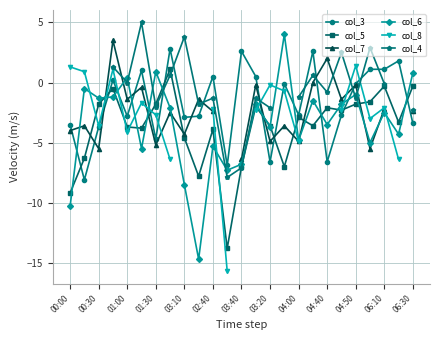

What is the minimum value for col_3?

-8.1